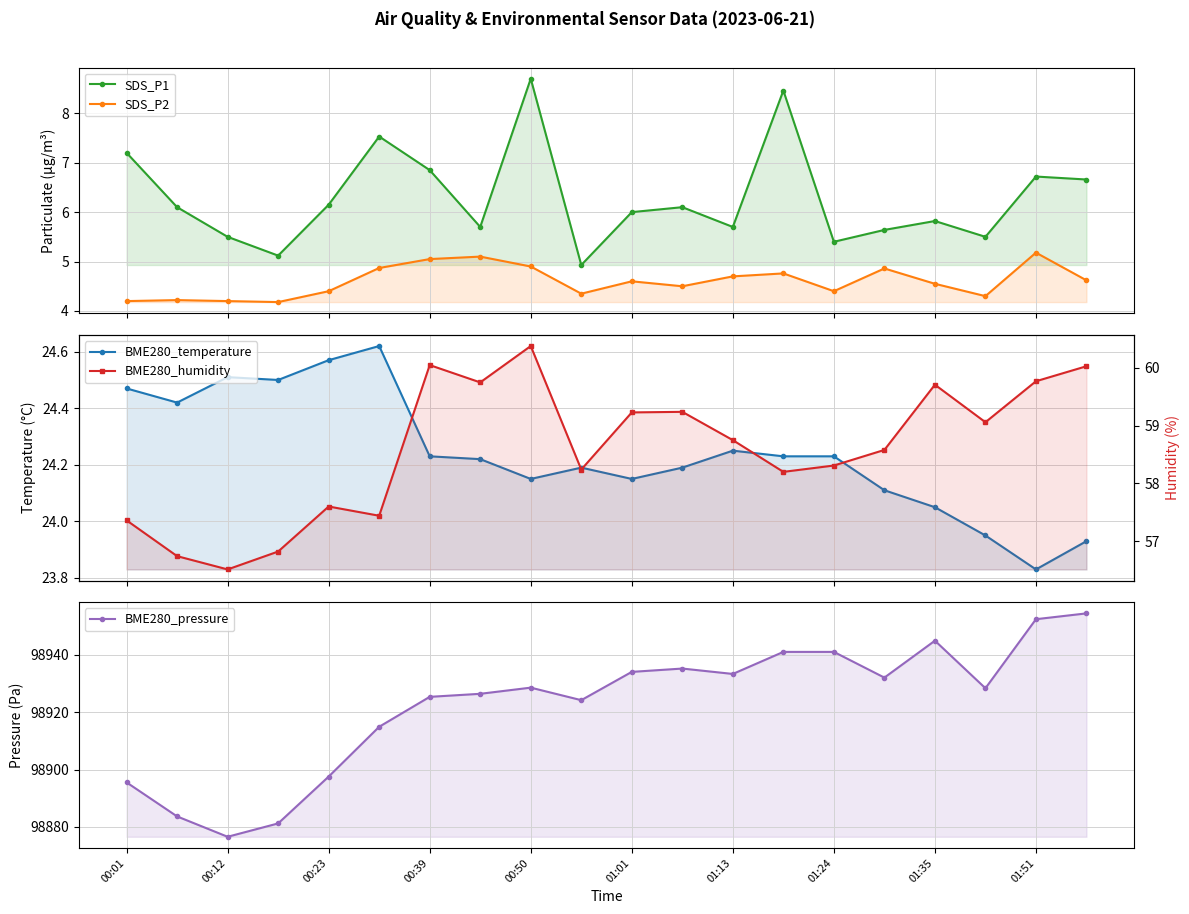

What is the average value of the BME280_temperature series?

24.2